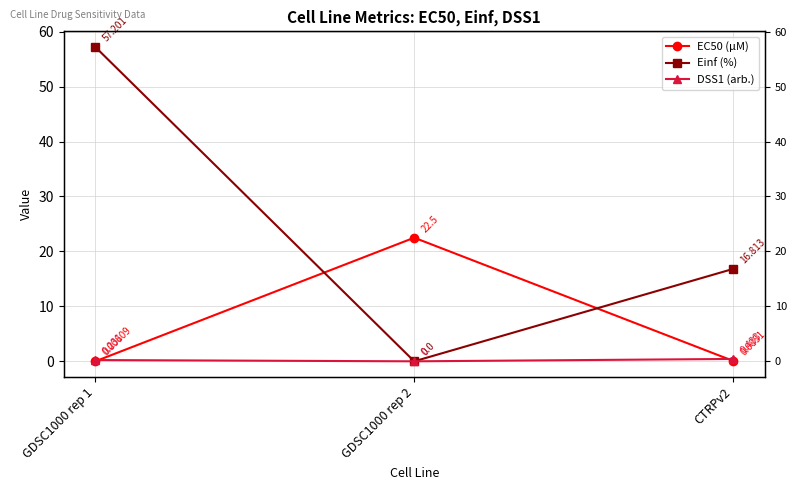

Which has a higher value, GDSC1000 rep 1 or GDSC1000 rep 2?

GDSC1000 rep 2